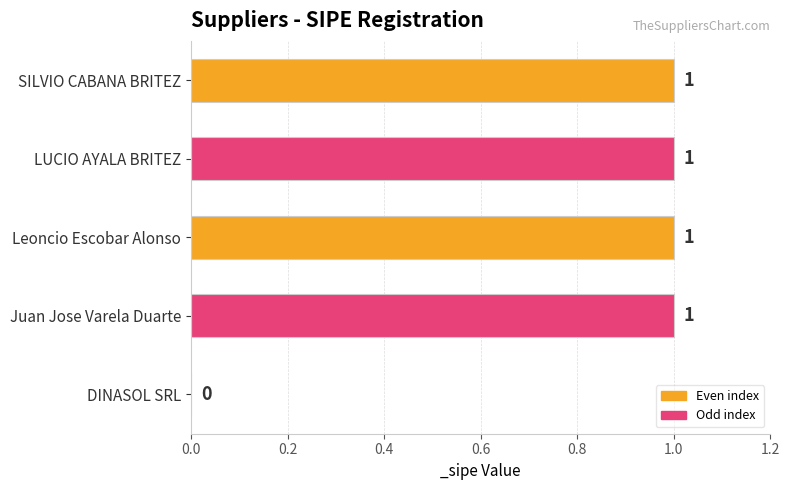

Are the bars grouped side by side (vs. stacked)?

No